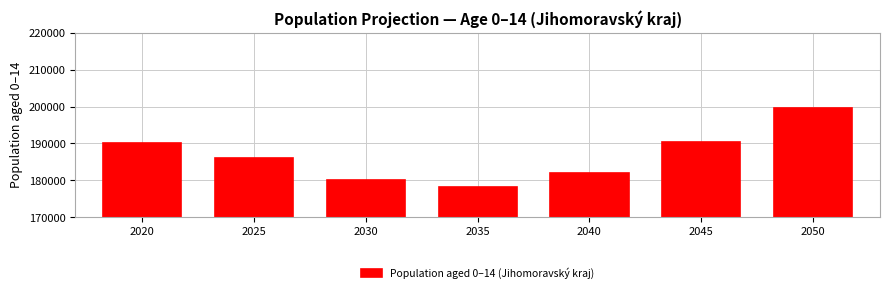

Reading left to right, transcribe all the data shown in this chart.

2020=190117	2025=186092	2030=180064	2035=178237	2040=182074	2045=190399	2050=199511